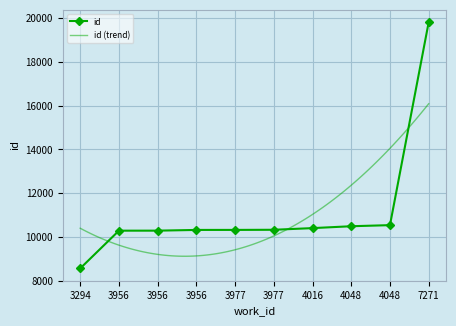

What is the maximum value shown in the chart?

19819